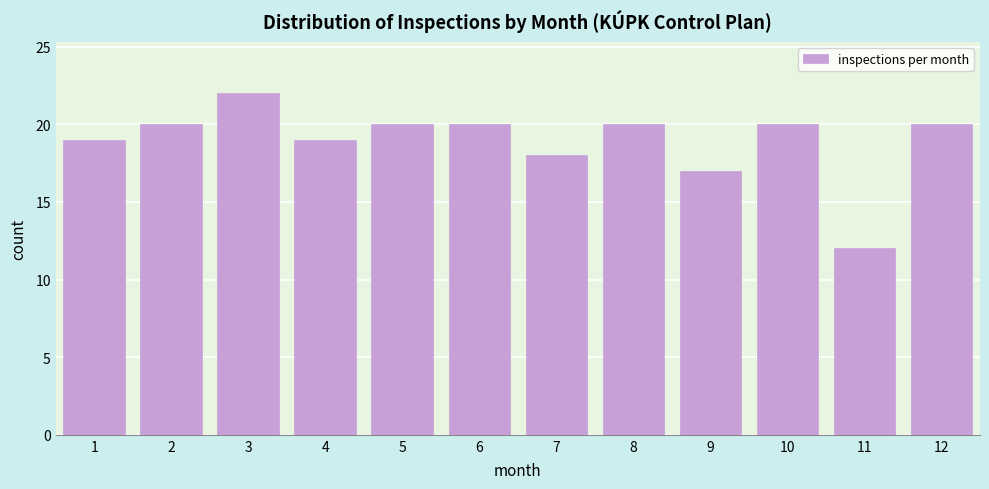

Reading right to left, extract all data points from this chart.

12=20	11=12	10=20	9=17	8=20	7=18	6=20	5=20	4=19	3=22	2=20	1=19